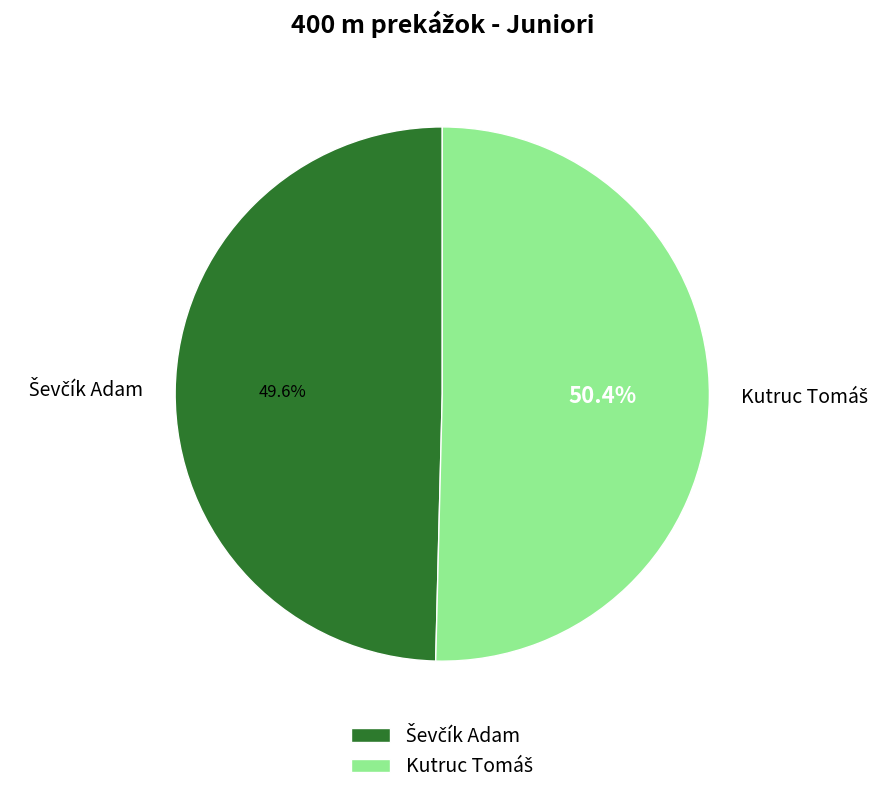

Is there a majority slice in this chart?

Yes